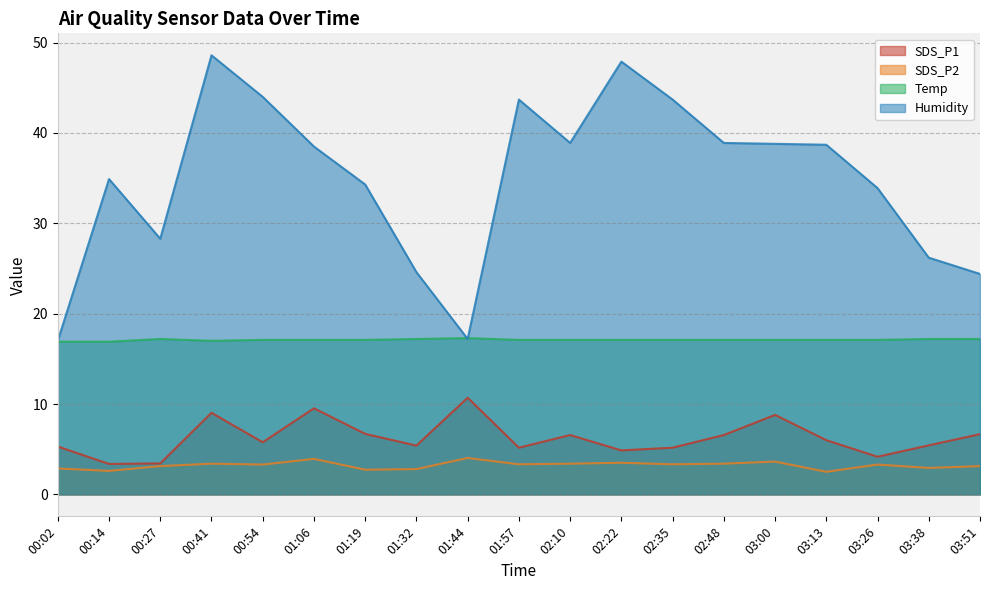

True or false: Humidity and SDS_P1 intersect in this chart.

False